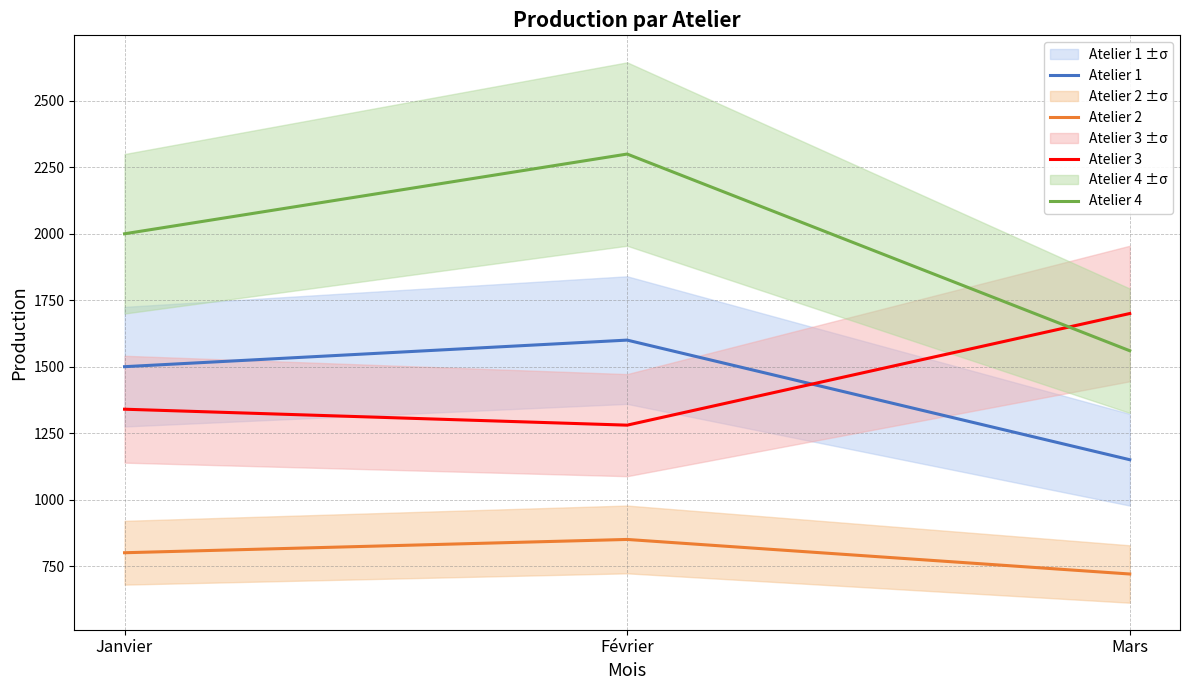

Is the value of Atelier 2 at Janvier greater than the value of Atelier 3 at Février?

No